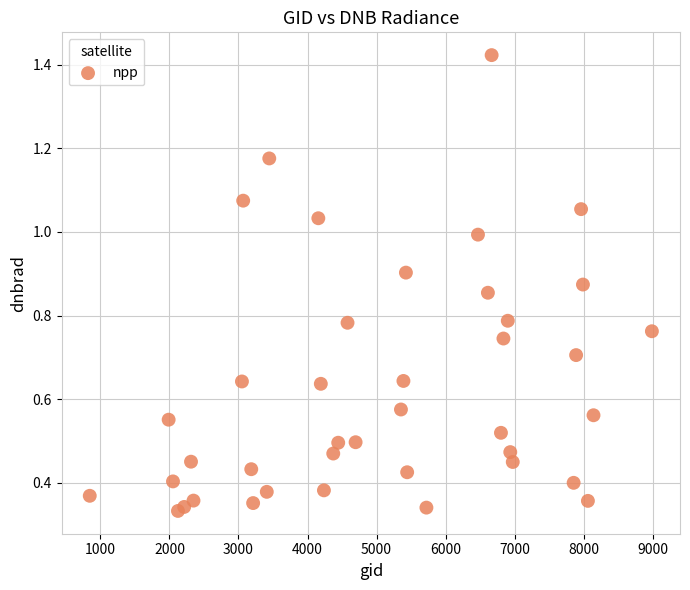

What is the range of X values (max minus min)?

8145.0